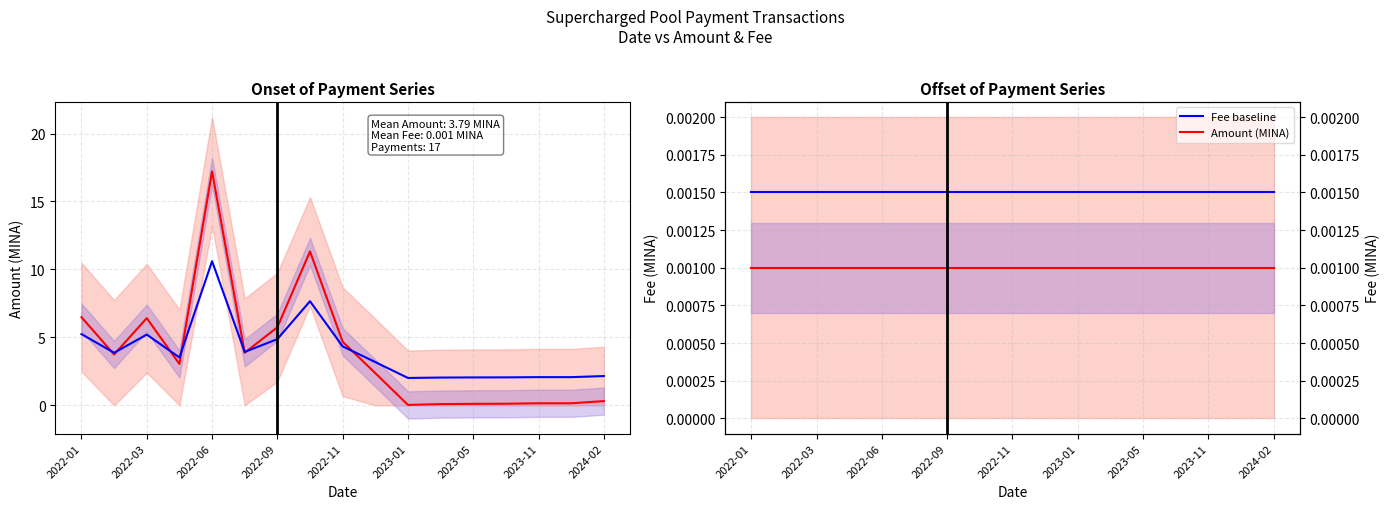

Is the value of Fee upper baseline at 2022-09 greater than the value of Fee (MINA) at 11?

Yes